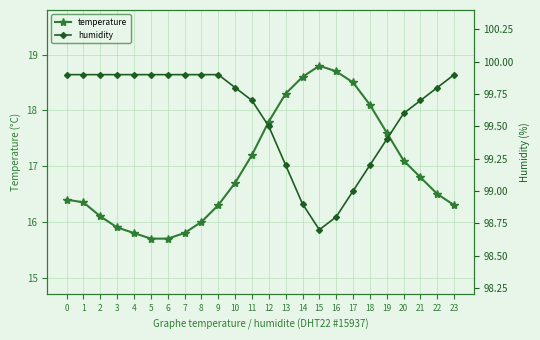

What is the approximate value of humidity at 13?

99.2